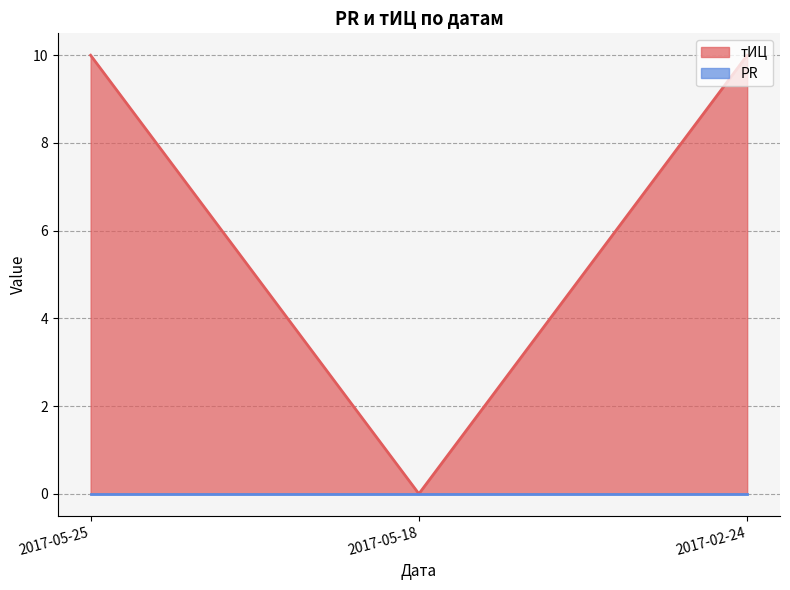

The chart shows a value of 10 at 2017-02-24. True or false?

True